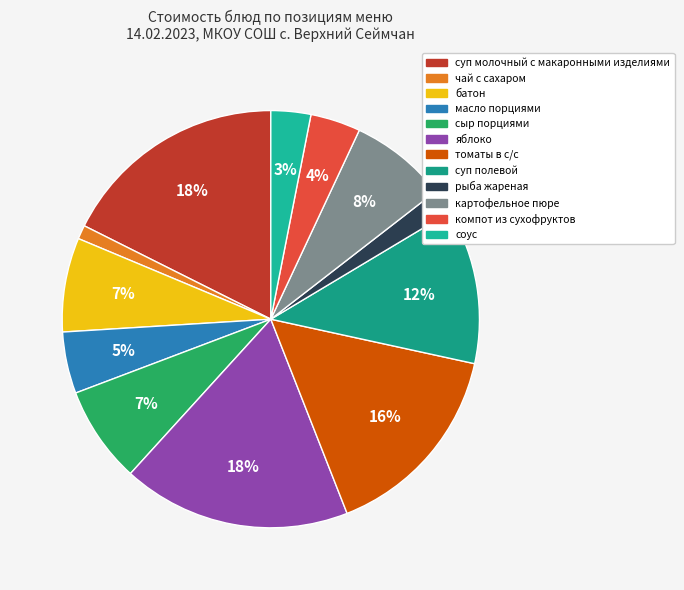

To the nearest percent, what is the difference between the largest and smallest slice percentages?

17%